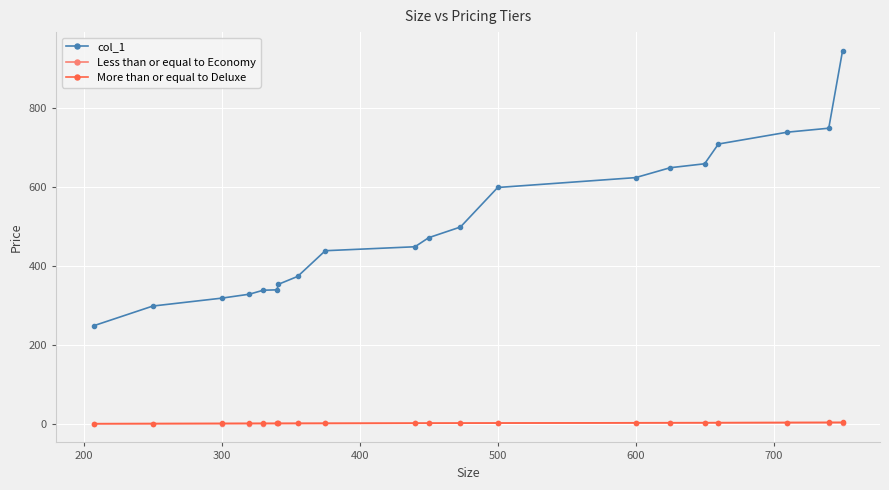

True or false: More than or equal to Deluxe and Less than or equal to Economy intersect in this chart.

False